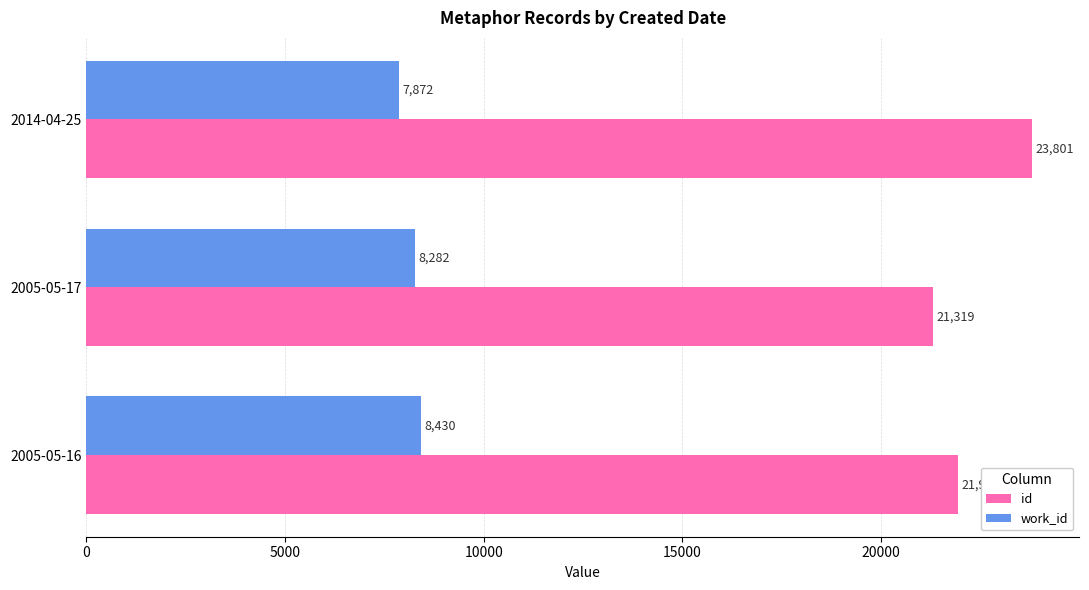

At which category is the sum across all series the highest?

2014-04-25